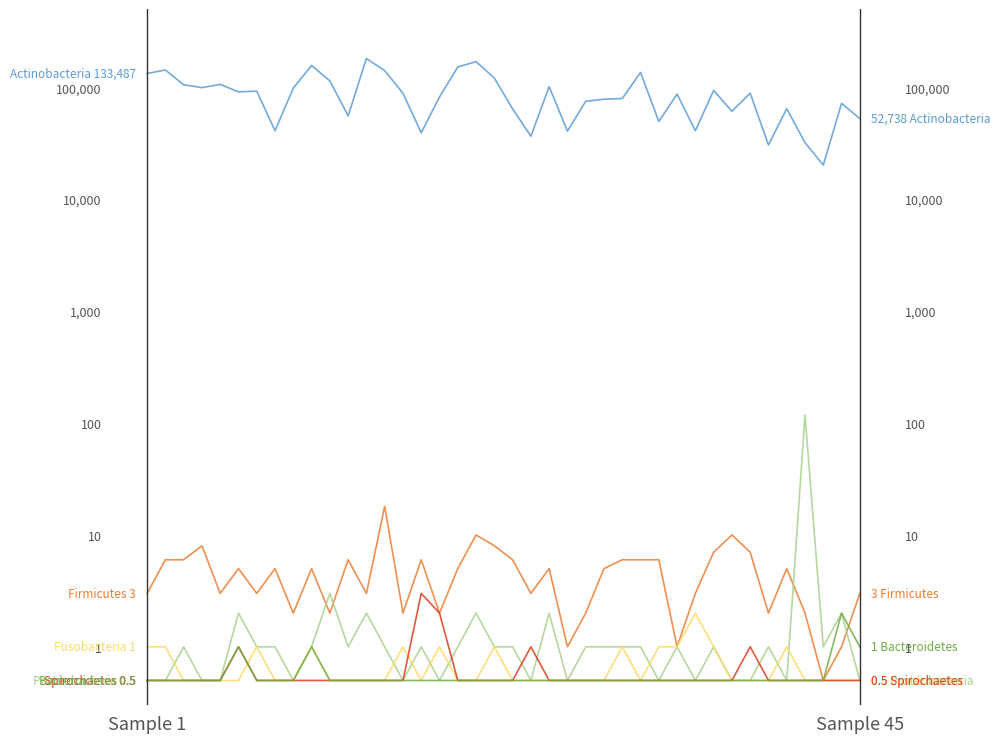

What is the difference between the Actinobacteria values at 18 and 22?

68468.0